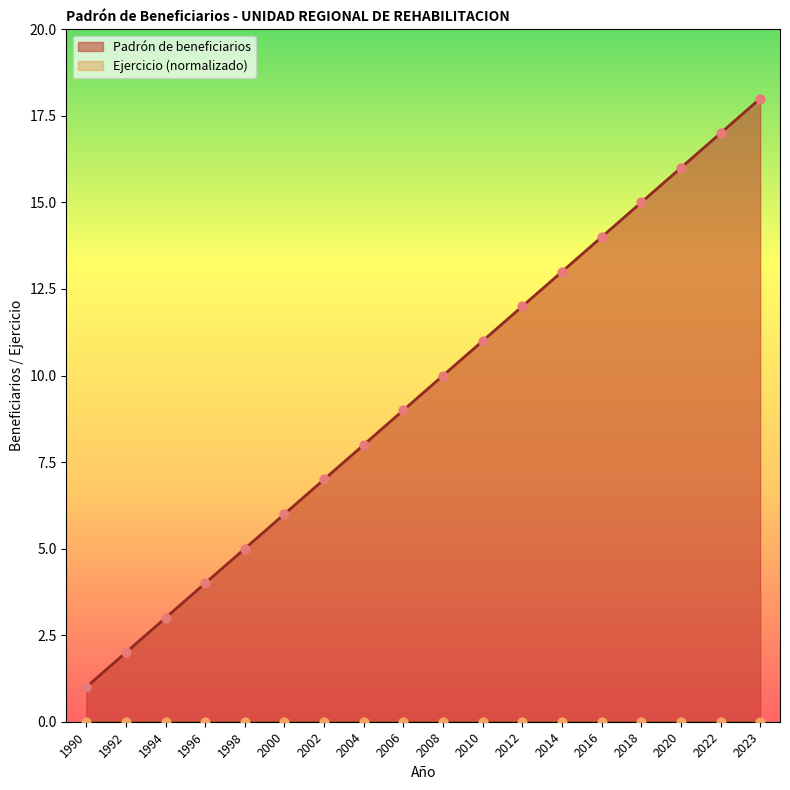

Approximately how many times larger is the value at 1996 compared to 2022?

0.2